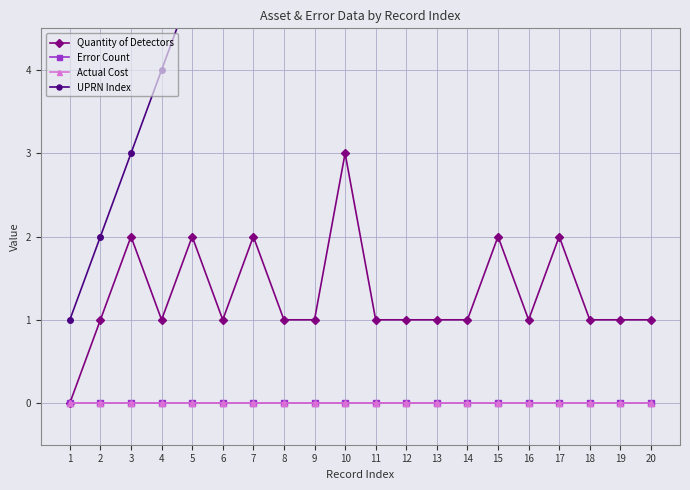

Is it true that Actual Cost equals 0 at 15?

True